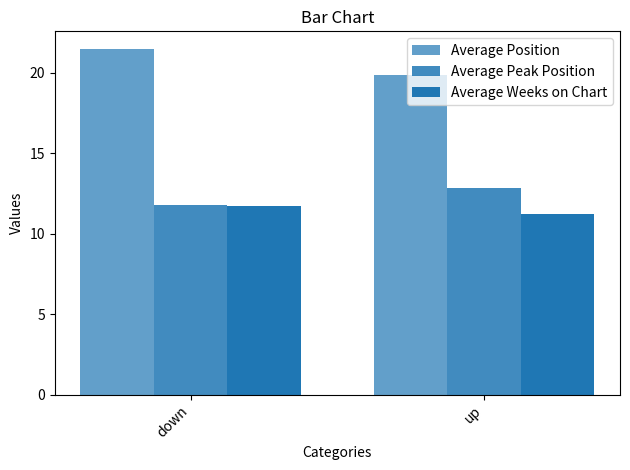

Which has a higher value, down or up?

down